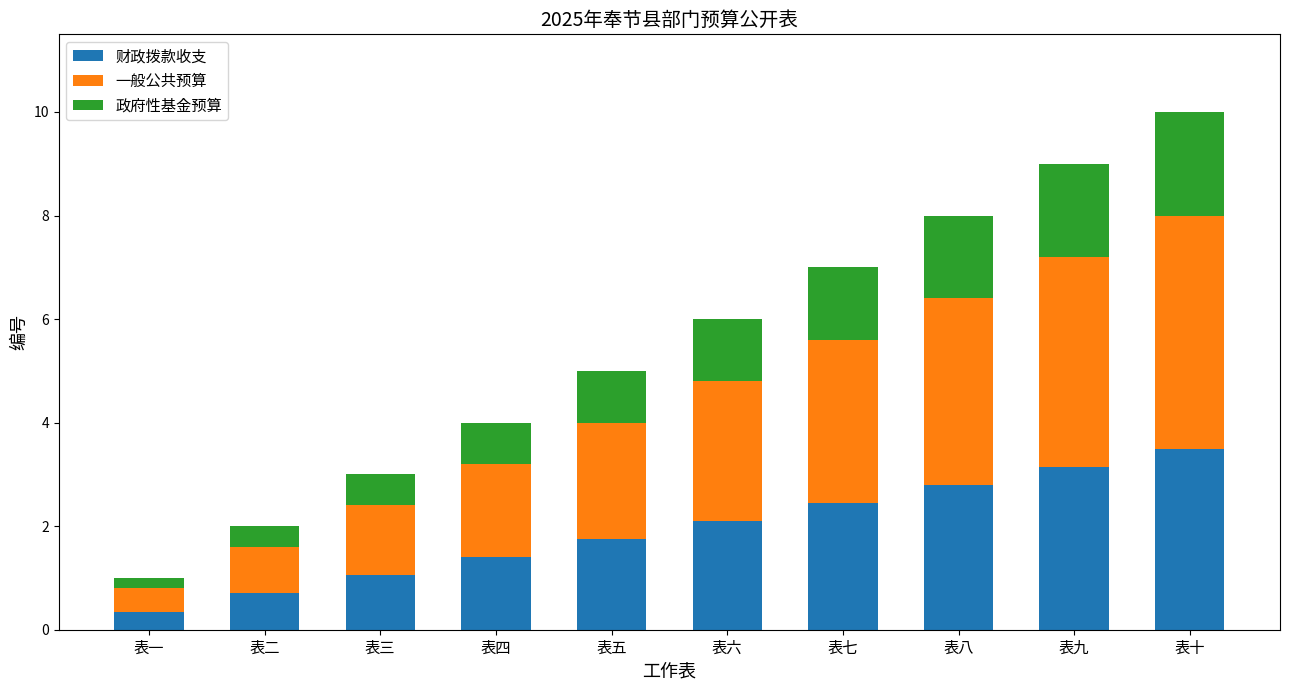

Rank the categories by 财政拨款收支 value from lowest to highest.

表一, 表二, 表三, 表四, 表五, 表六, 表七, 表八, 表九, 表十